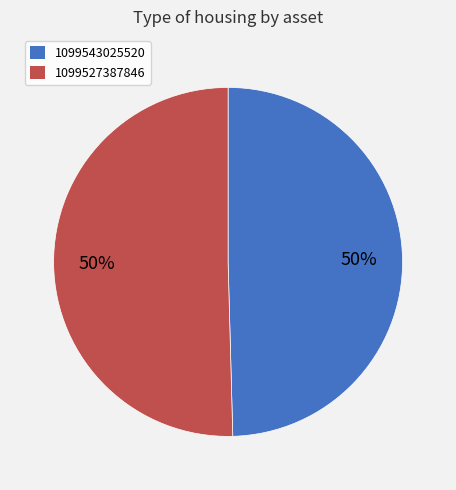

Which category has the smallest portion of the pie?

1099543025520